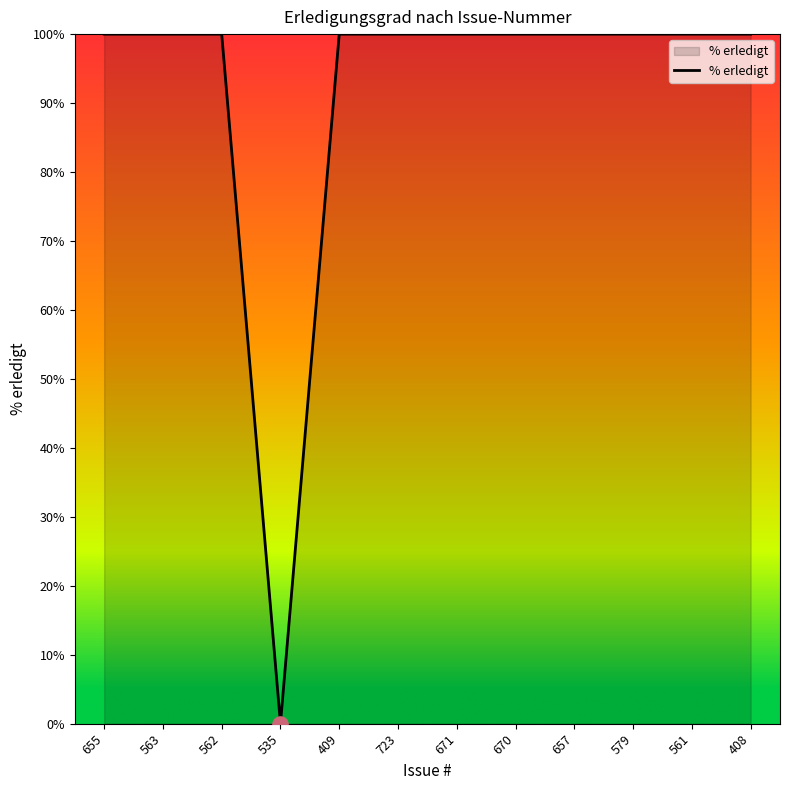

Approximately how many times larger is the value at 655 compared to 657?

1.0